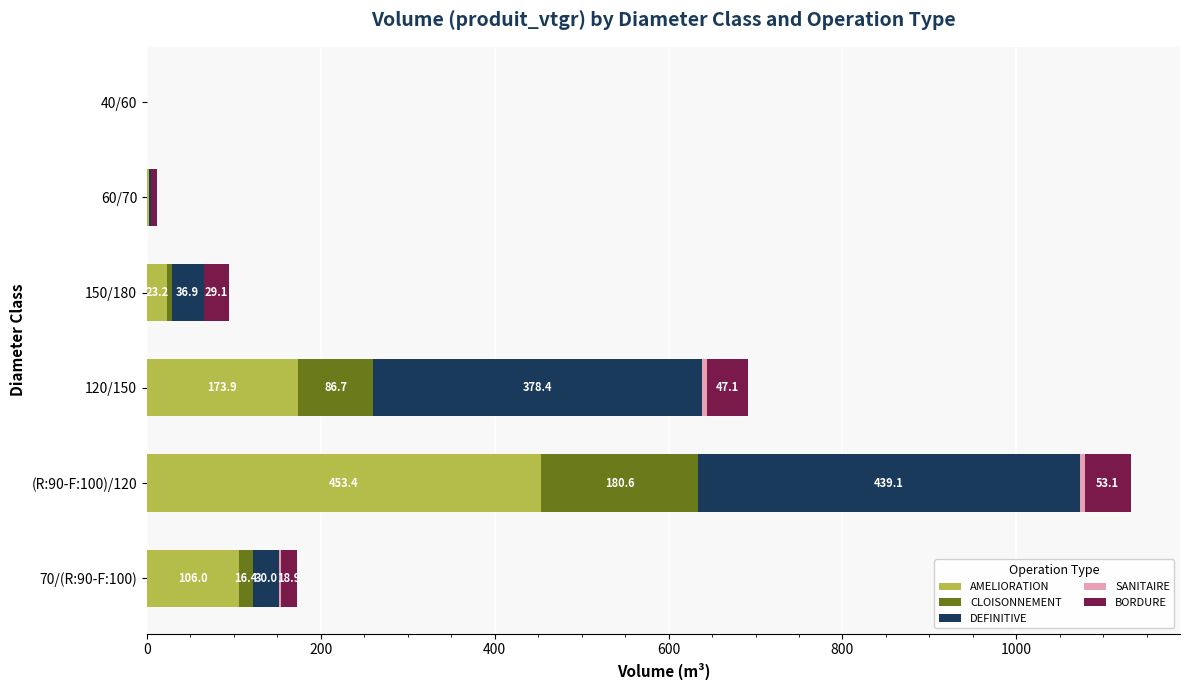

What is the maximum value for AMELIORATION?

453.4